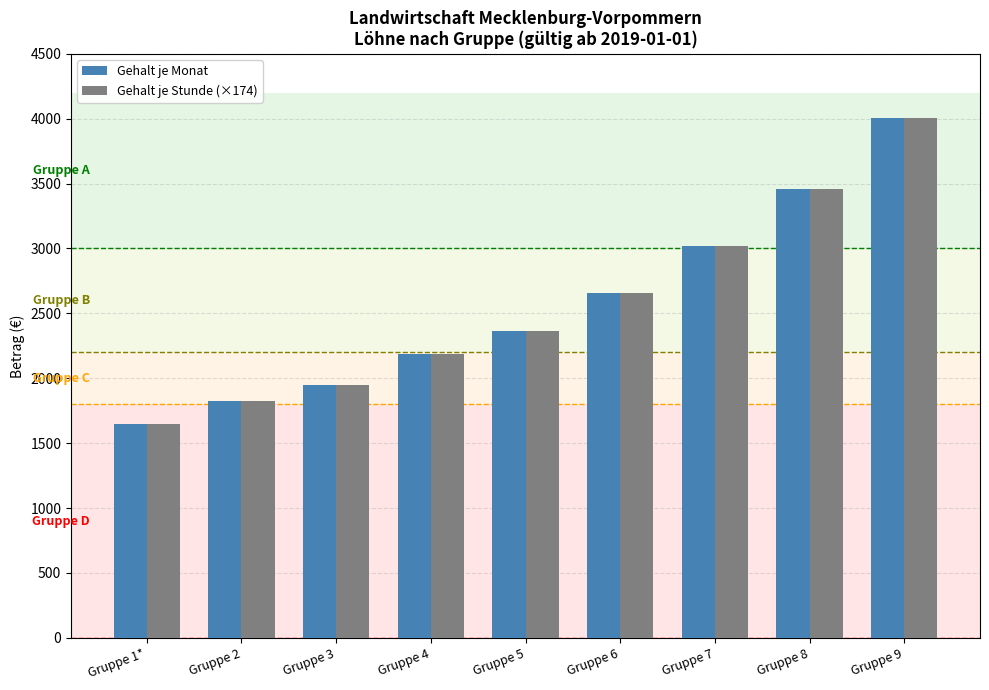

What is the approximate value of Gehalt je Stunde (×174) at Gruppe 3?

1947.1